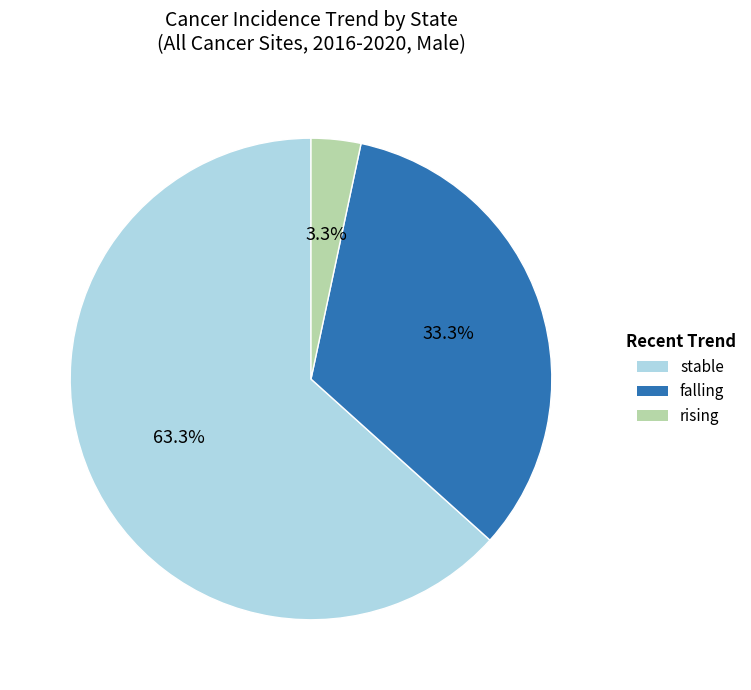

Combined, do rising and stable account for over 50%?

Yes